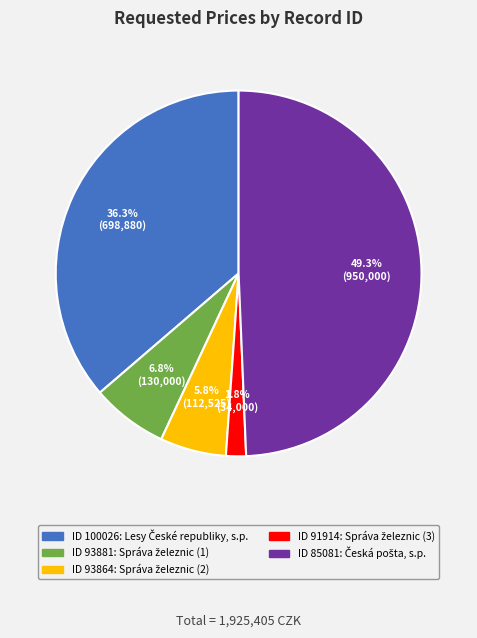

Is there any slice that represents more than half of the pie?

No